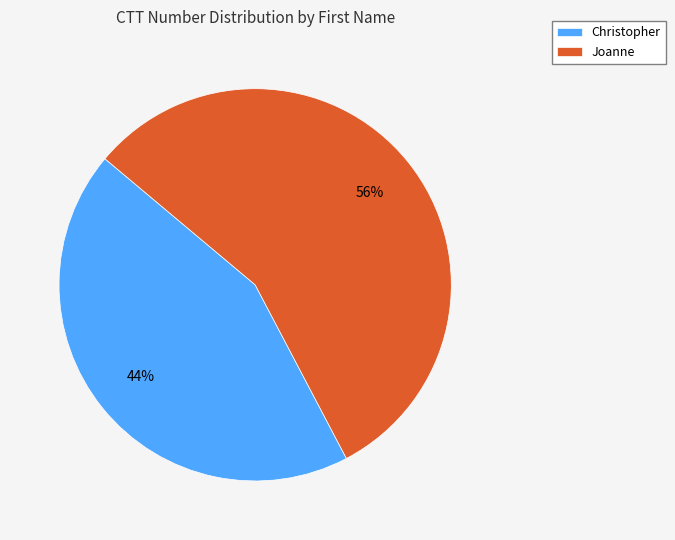

Is the sum of Christopher and Joanne greater than half?

Yes